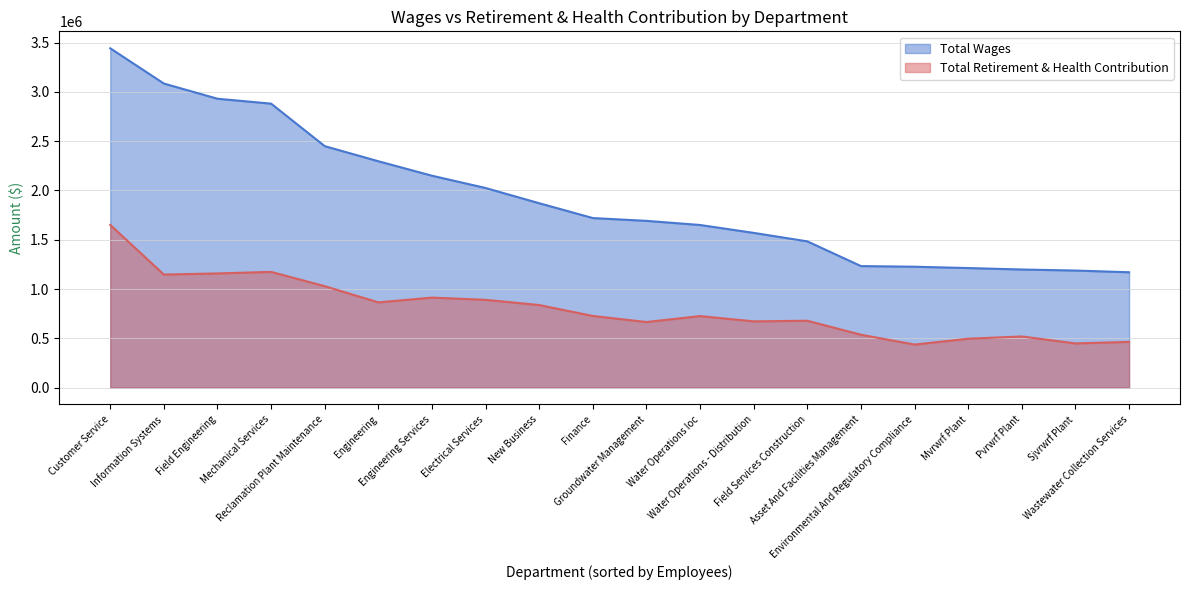

What is the maximum value shown in the chart?

3443328